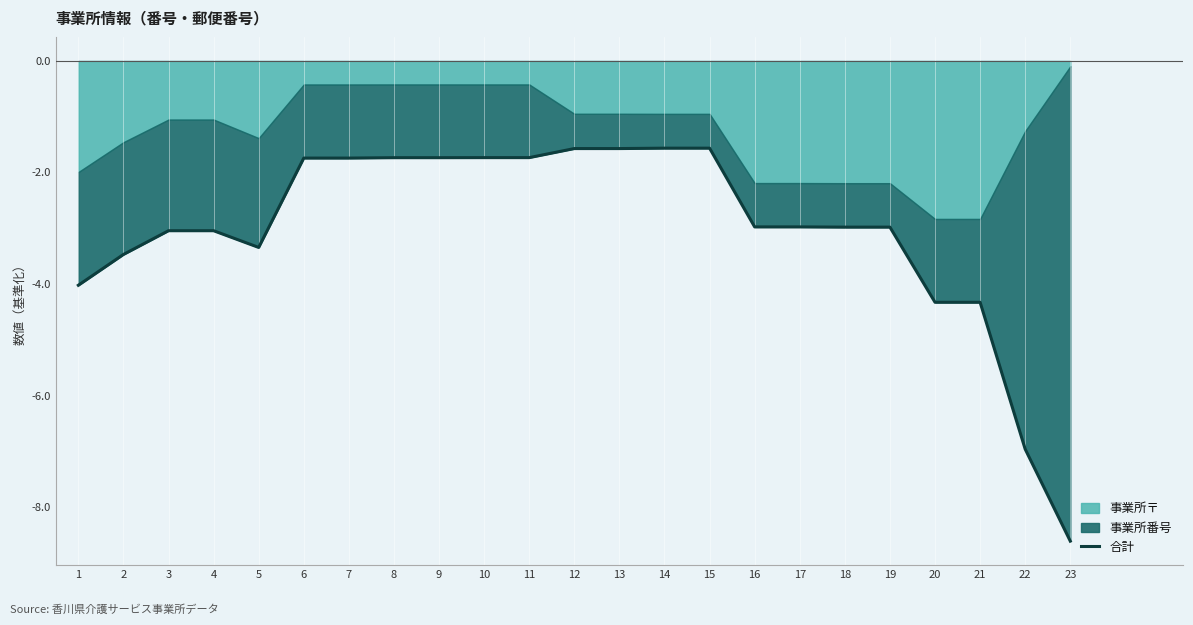

Between 9 and 12, which is larger?

12